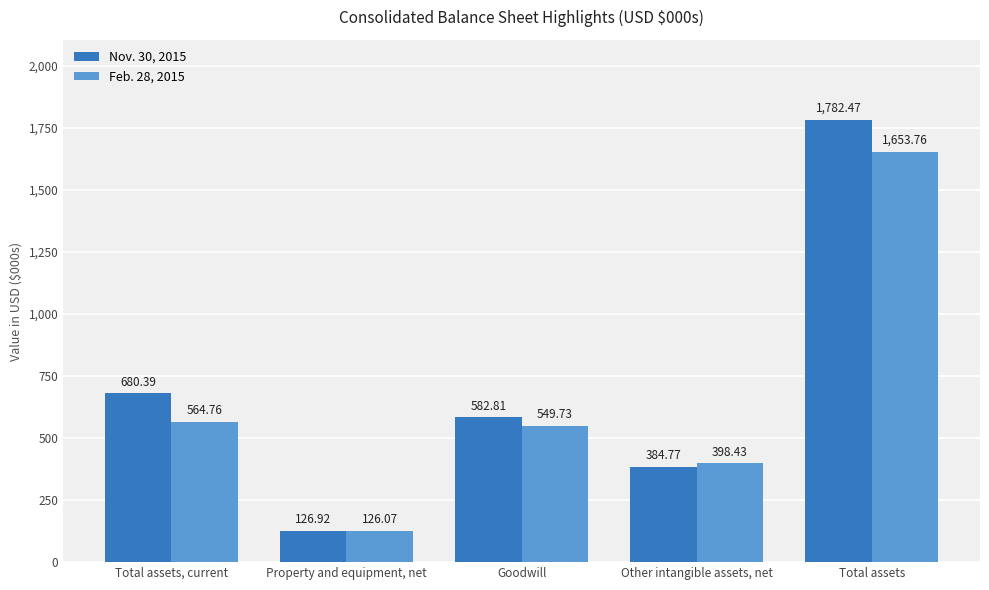

At how many categories does at least one series exceed 1026306?

1